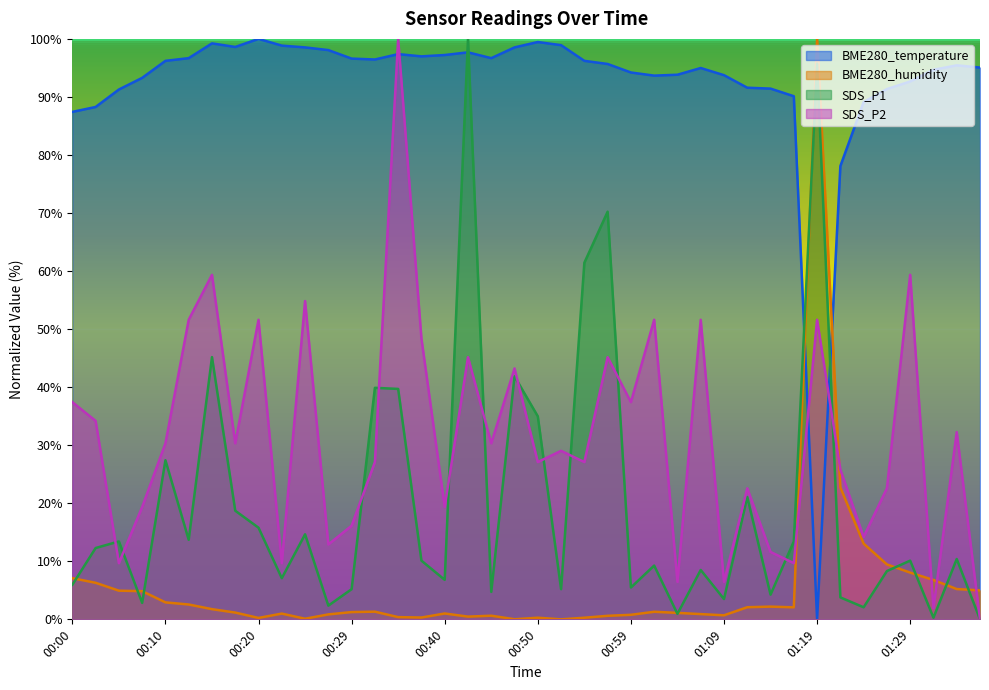

What is the label of the 9th point from the right?

01:17